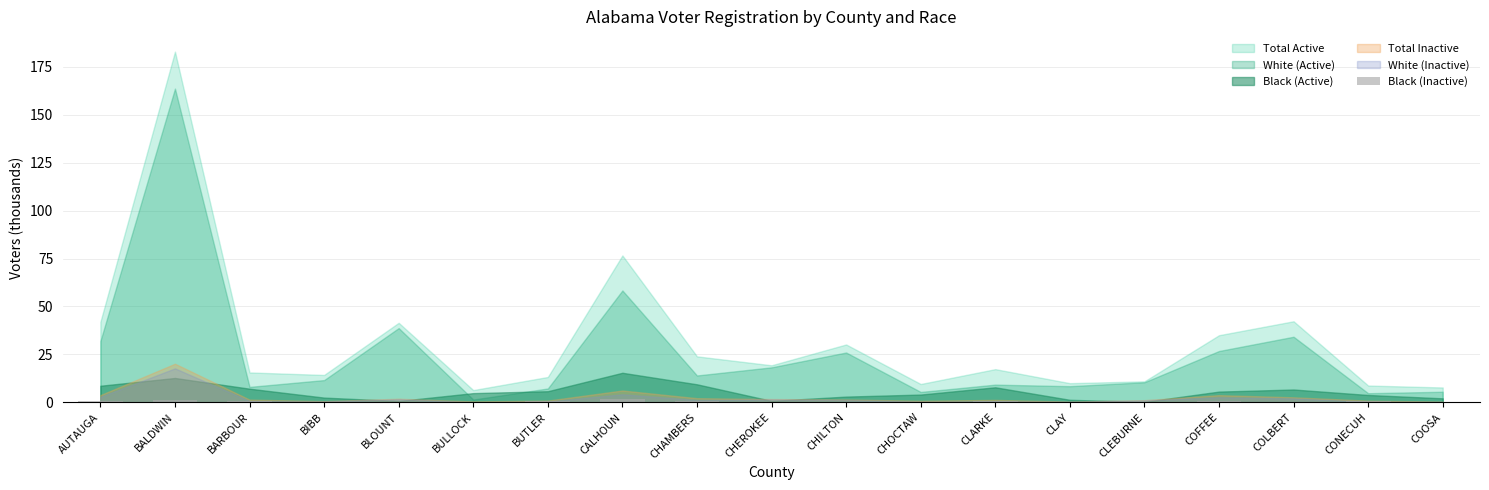

What is the sum of all values?

9.6